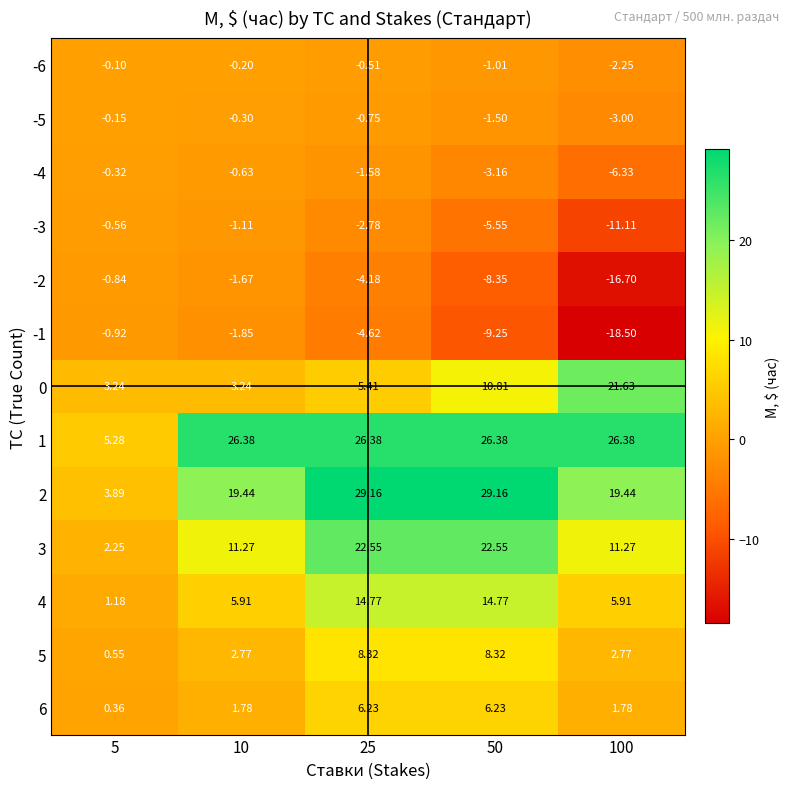

Is the value of -1 at 25 greater than the value of 0 at 50?

No